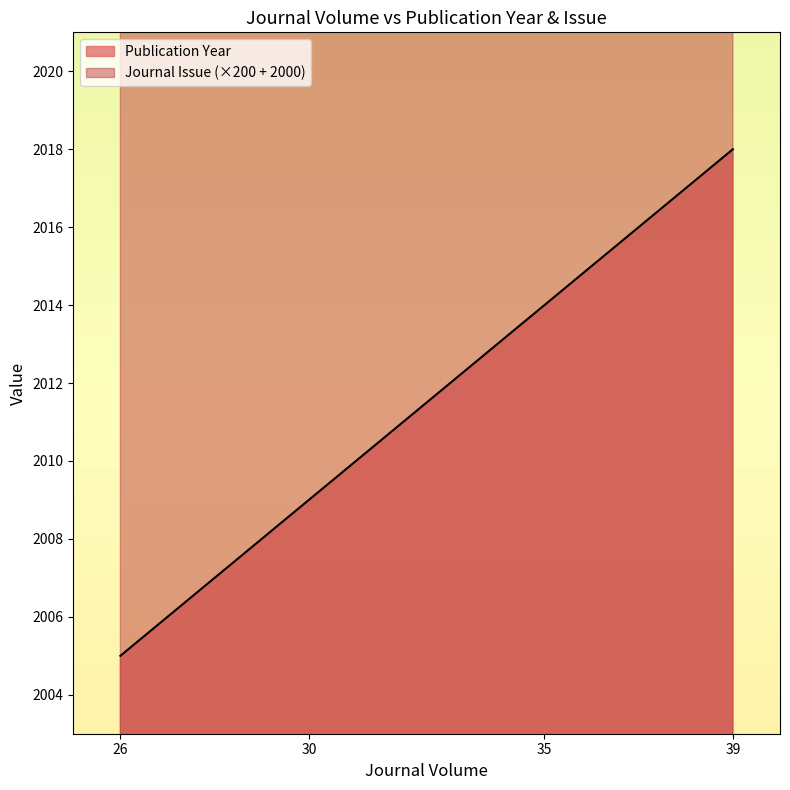

Is it true that Journal Issue equals 1651 at 26?

False